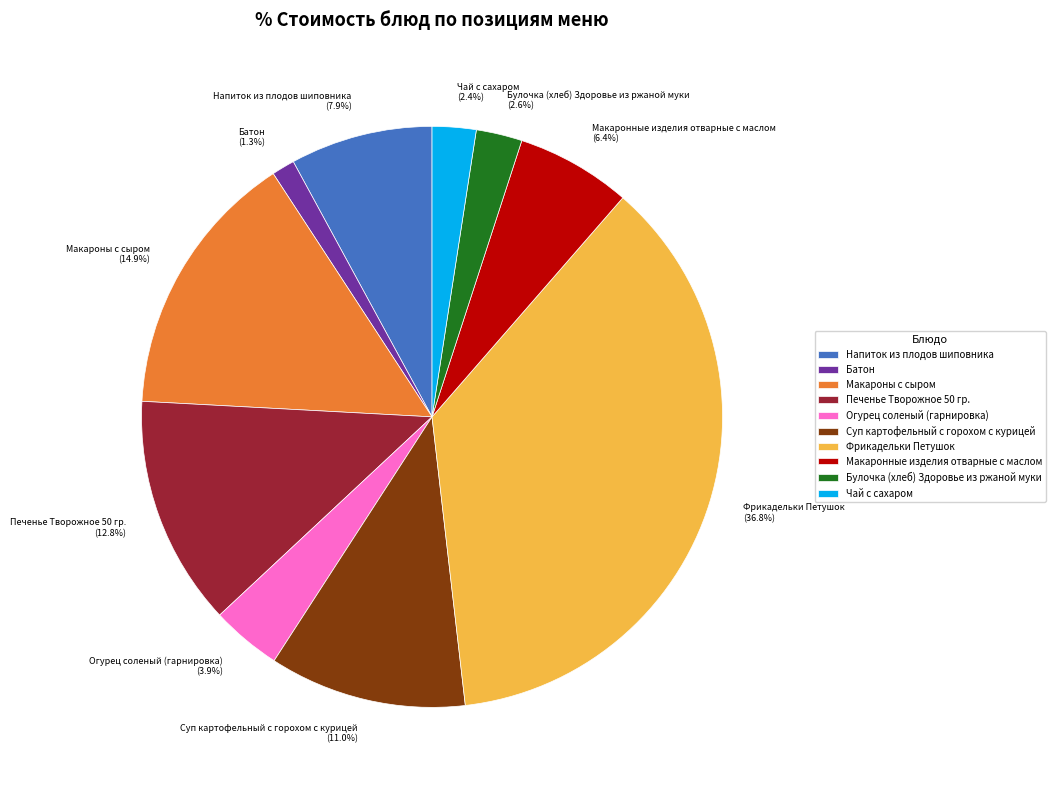

What is the smallest slice in the pie chart?

Батон